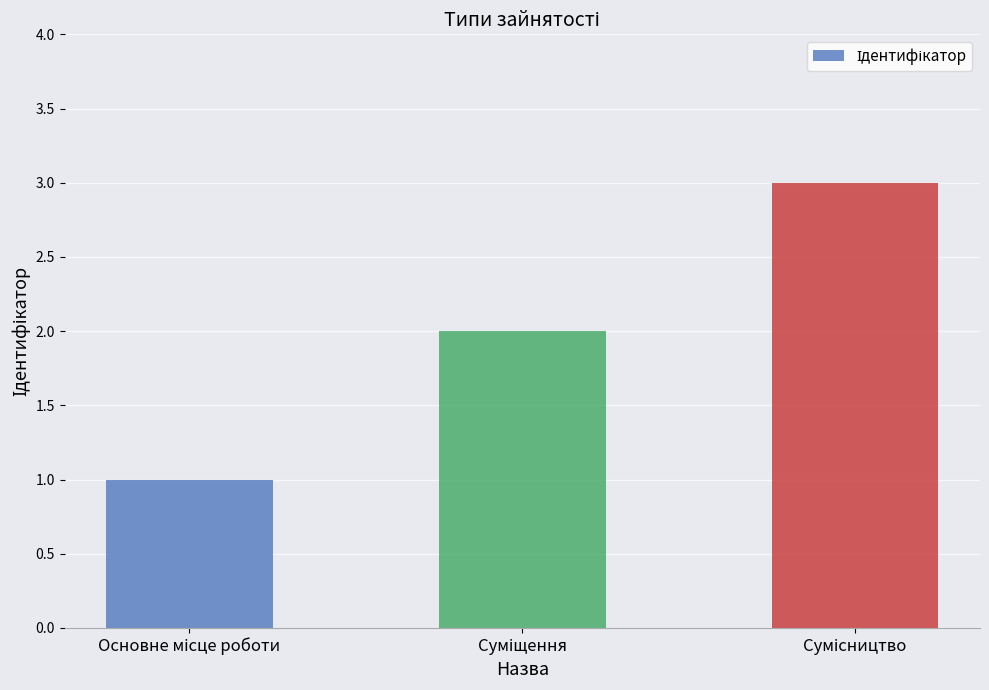

How many bars are there in total?

3